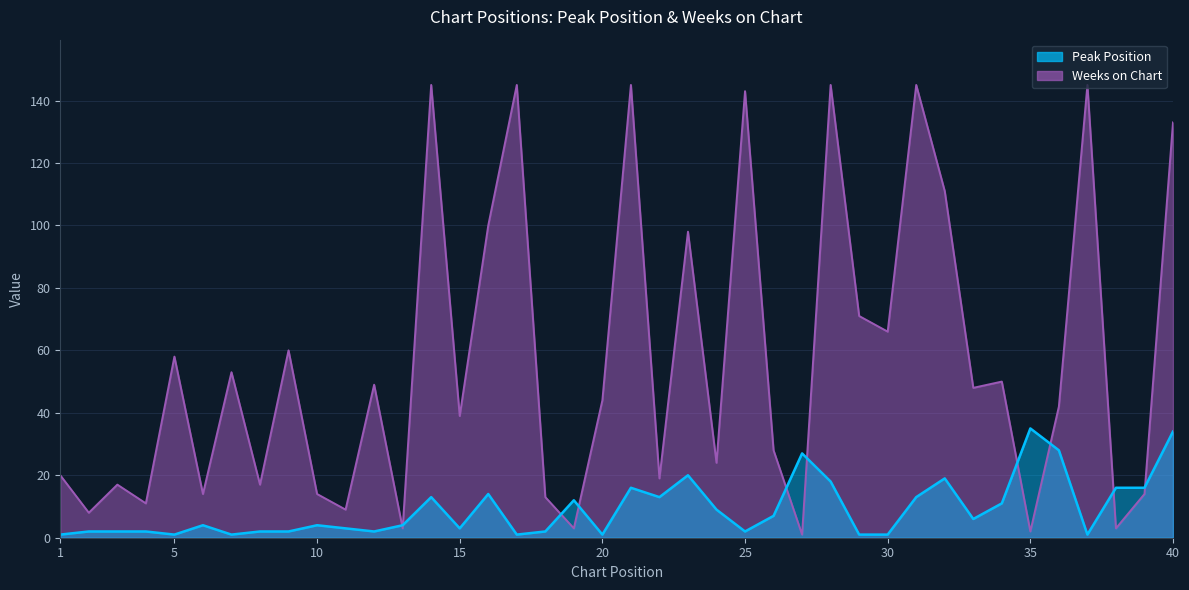

Where is the first local minimum for Weeks on Chart?

2